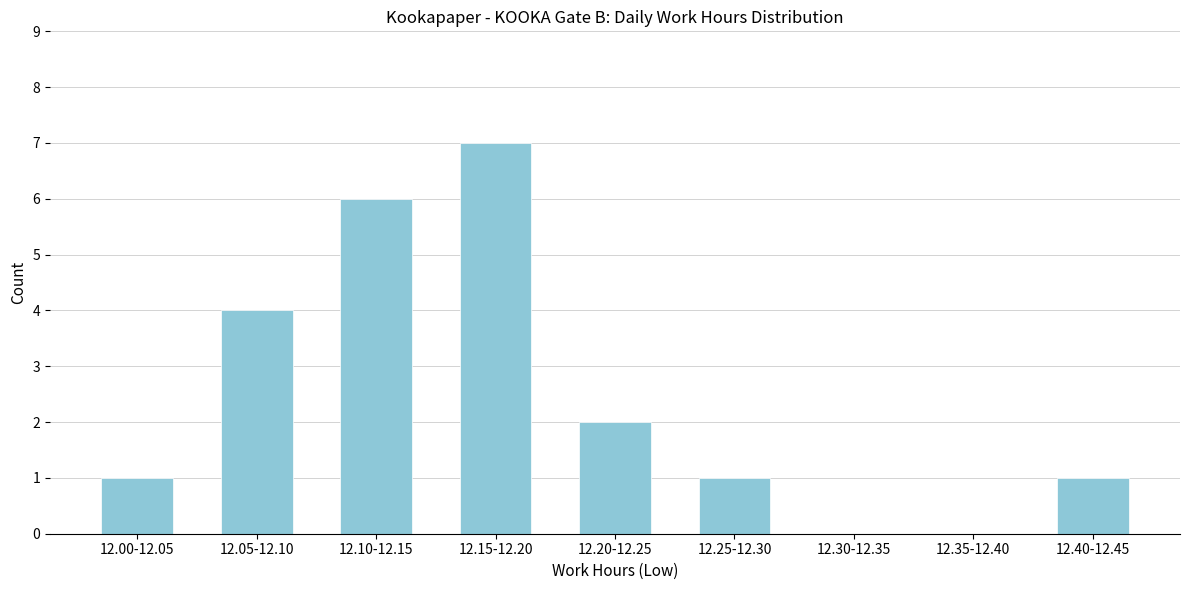

What is the maximum value shown in the chart?

7